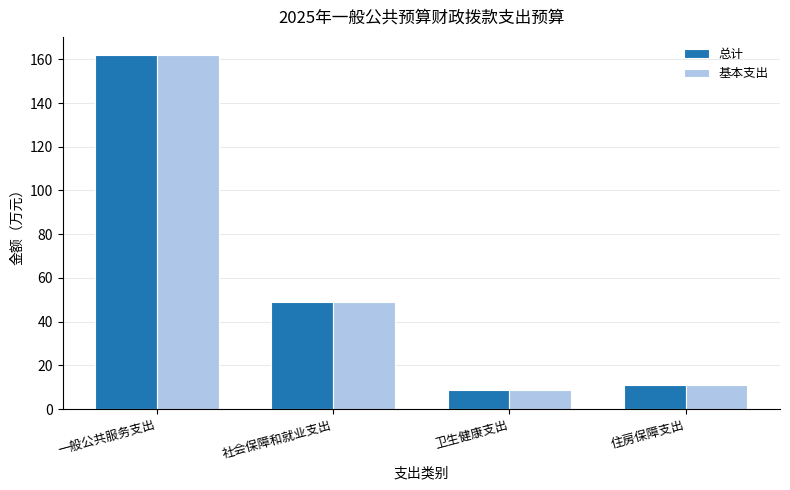

What is the lowest value of the 总计 series?

8.8